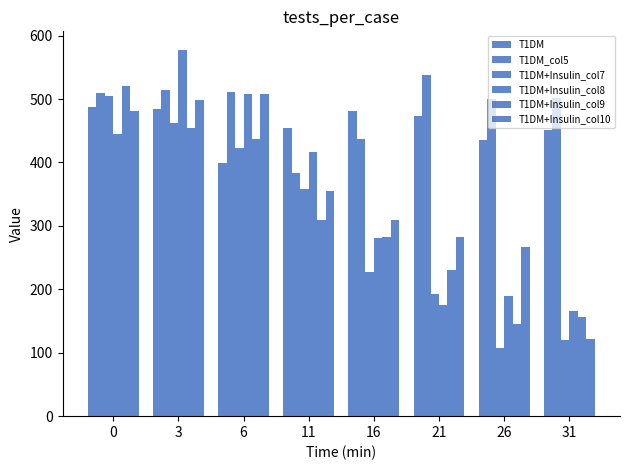

What is the value of the T1DM+Insulin_col8 bar at the 5th from the left?

280.8